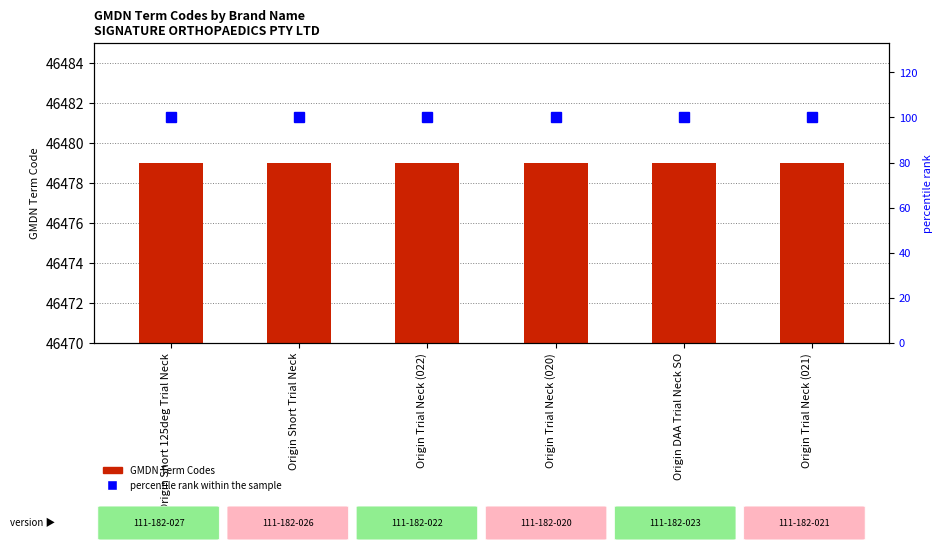

The percentile rank within the sample series shows 100 at Origin Short 125deg Trial Neck. True or false?

True